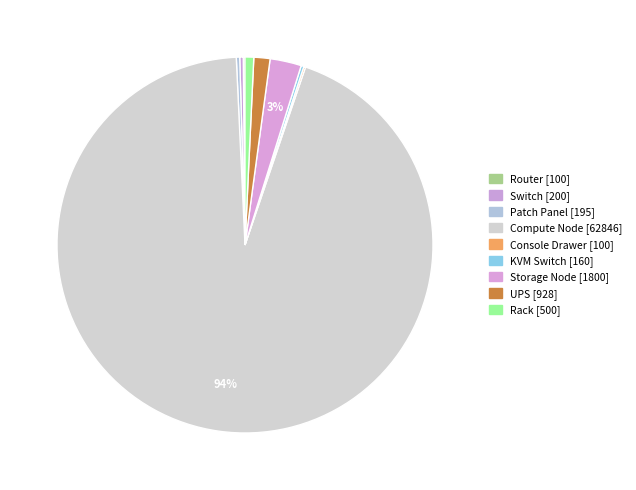

Do Console Drawer and Compute Node together represent more than half of the pie?

Yes